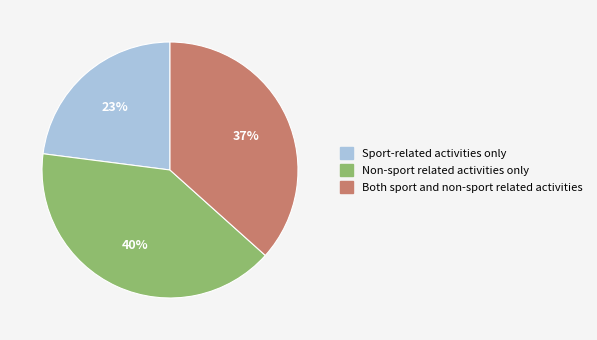

Is it true that Both sport and non-sport related activities is 31% of the pie?

False